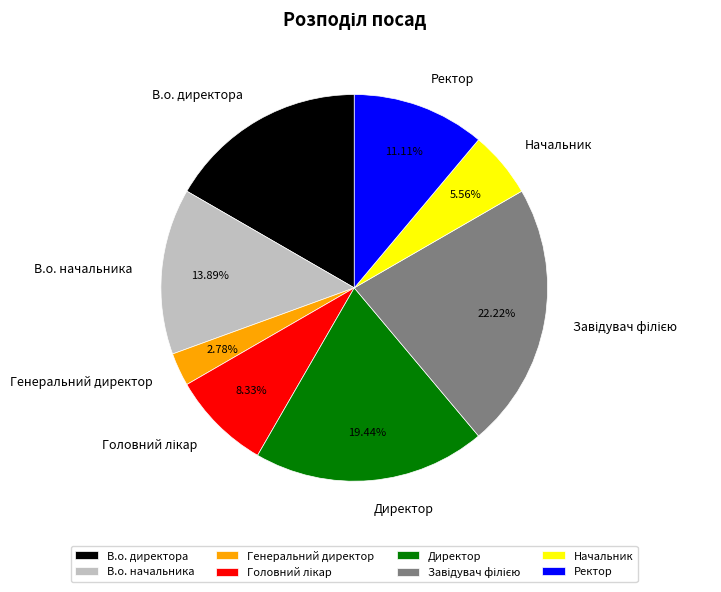

Which slice is the smallest?

Генеральний директор